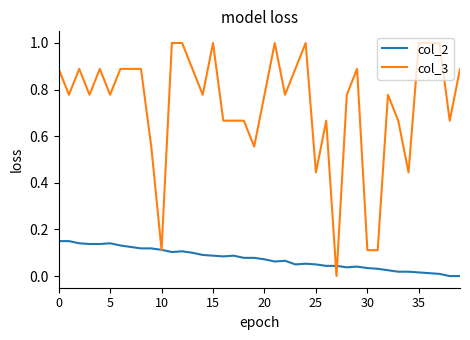

What is the greatest value displayed?

1.0